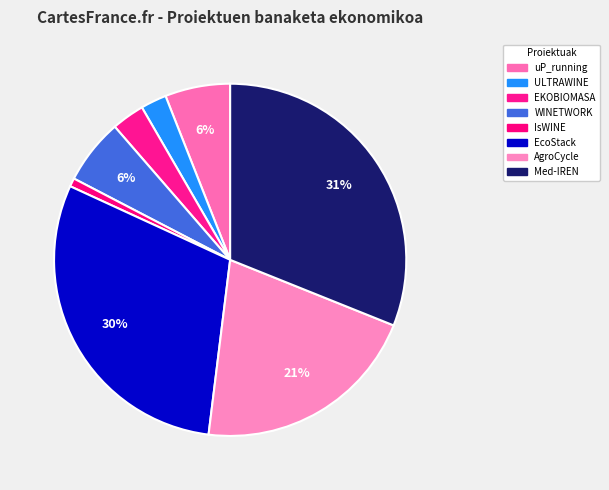

How many segments does this pie chart have?

8